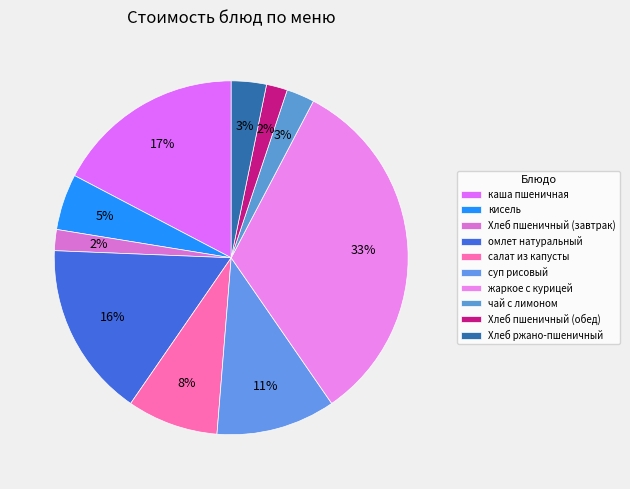

How many segments does this pie chart have?

10